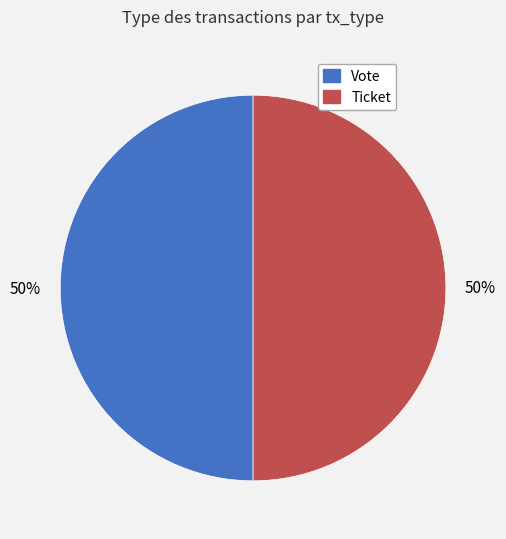

Approximately how many times larger is the value at Ticket compared to Vote?

1.0